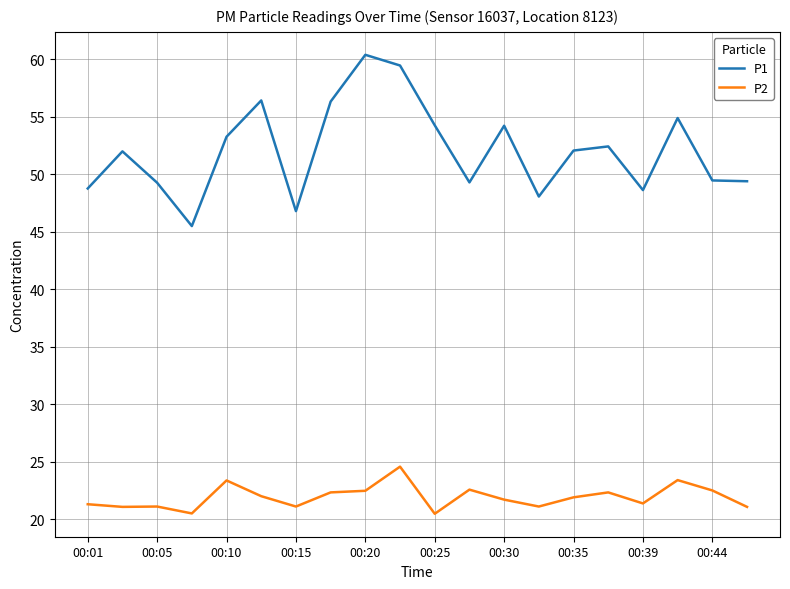

What is the greatest value displayed?

60.4